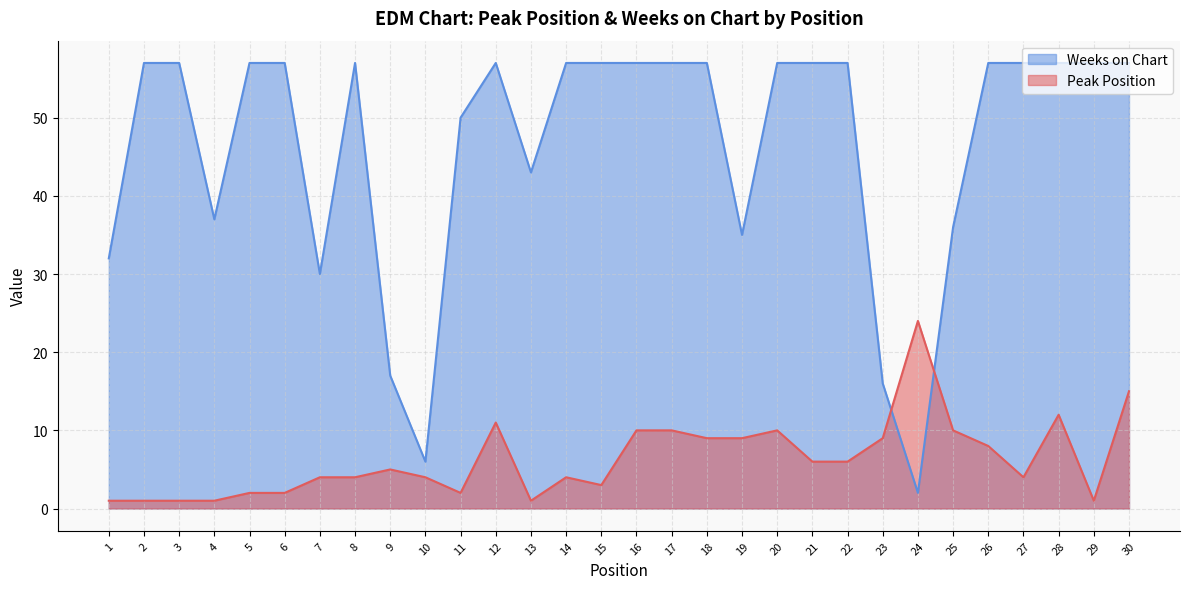

True or false: Peak Position and Weeks on Chart cross at least once.

True